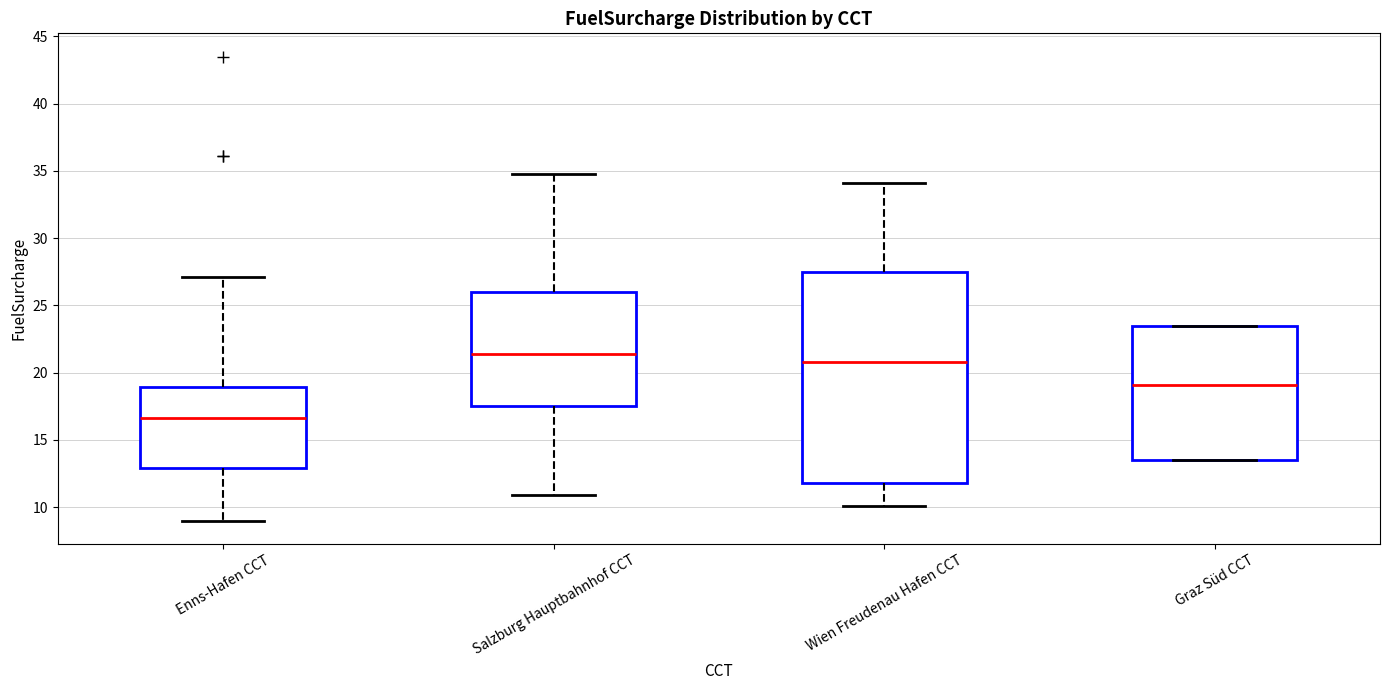

Reading left to right, transcribe this box plot: for each box, give where its median line is, the range the box spans, and where its two whiskers end, as read against the y-axis. The values are not printed on the chart, so give them approximately, as read against the axis.

Enns-Hafen CCT: median 16.5, box 13.0 to 19.0, whiskers 9.0 to 27.0
Salzburg Hauptbahnhof CCT: median 21.5, box 17.5 to 26.0, whiskers 11.0 to 35.0
Wien Freudenau Hafen CCT: median 21.0, box 12.0 to 27.5, whiskers 10.0 to 34.0
Graz Süd CCT: median 19.0, box 13.5 to 23.5, whiskers 13.5 to 23.5